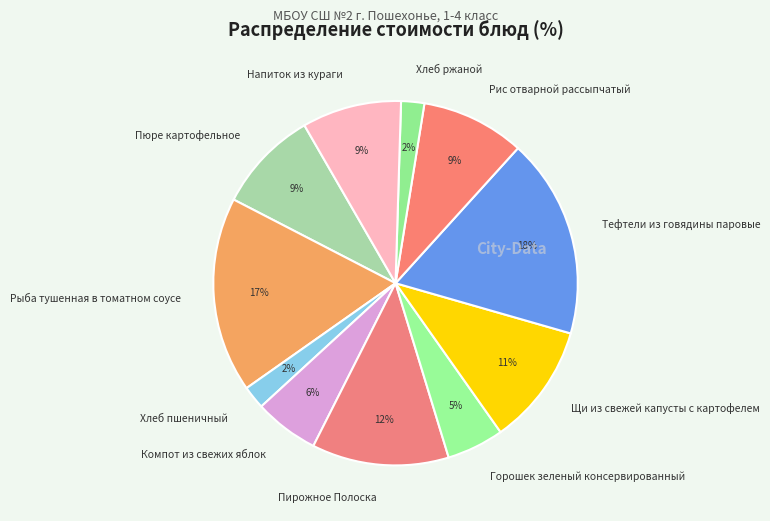

Do Рис отварной рассыпчатый and Компот из свежих яблок together represent more than half of the pie?

No